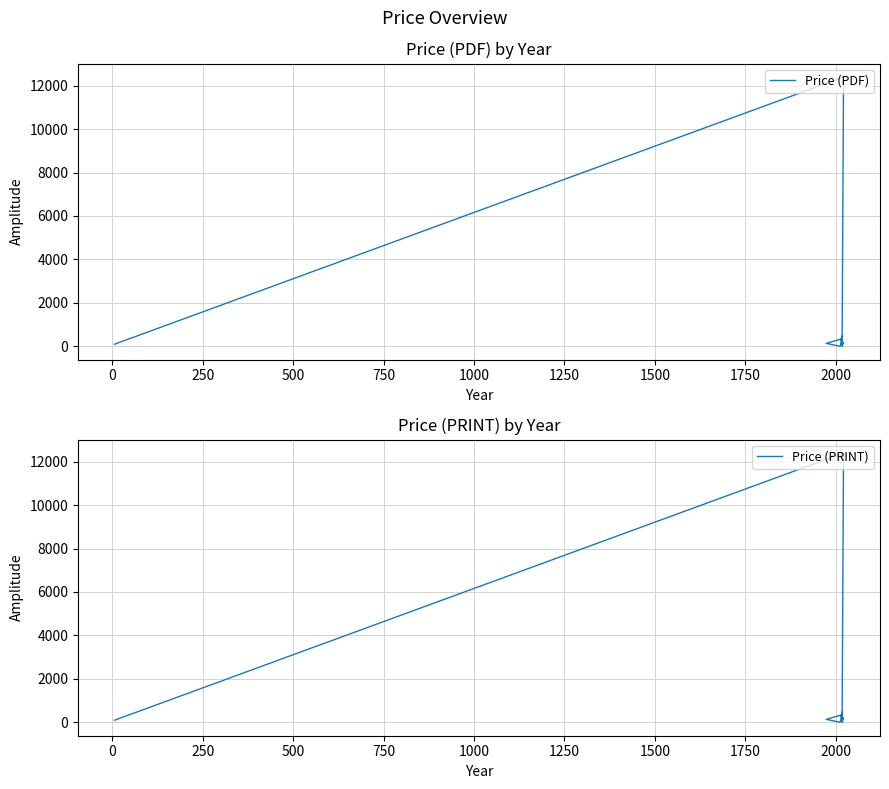

Does the chart have visible grid lines?

Yes